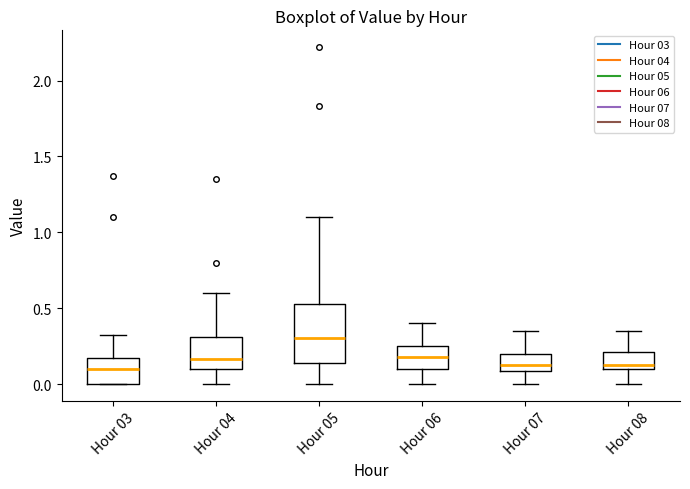

Where does the upper whisker of the box for Hour 06 end on the y-axis? The values are not printed on the chart, so give them approximately, as read against the axis.

0.40